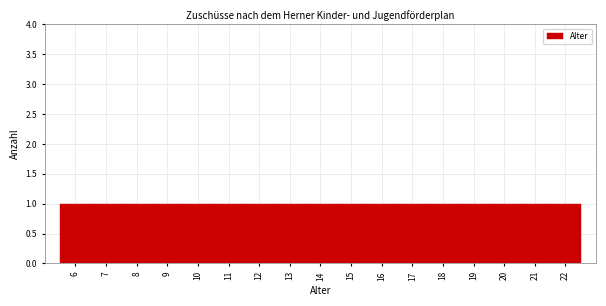

Reading left to right, list every bar in this chart as the range it spans on the x-axis followed by its height. The values are not printed on the chart, so give them approximately, as read against the axis.

5.5 to 6.5: 1
6.5 to 7.5: 1
7.5 to 8.5: 1
8.5 to 9.5: 1
9.5 to 10.5: 1
10.5 to 11.5: 1
11.5 to 12.5: 1
12.5 to 13.5: 1
13.5 to 14.5: 1
14.5 to 15.5: 1
15.5 to 16.5: 1
16.5 to 17.5: 1
17.5 to 18.5: 1
18.5 to 19.5: 1
19.5 to 20.5: 1
20.5 to 21.5: 1
21.5 to 22.5: 1